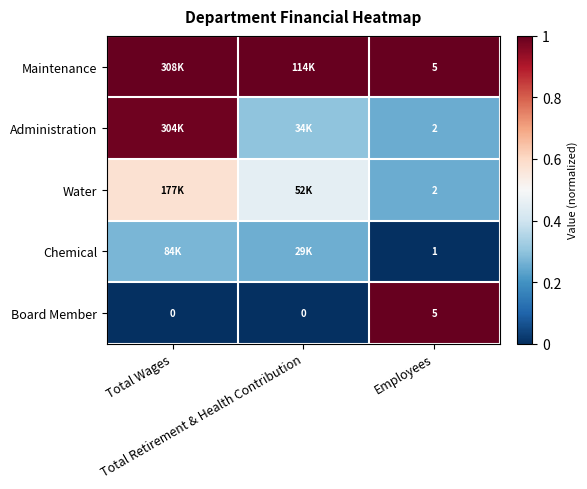

List the series in order of their peak value, lowest first.

Chemical, Water, Administration, Maintenance, Board Member